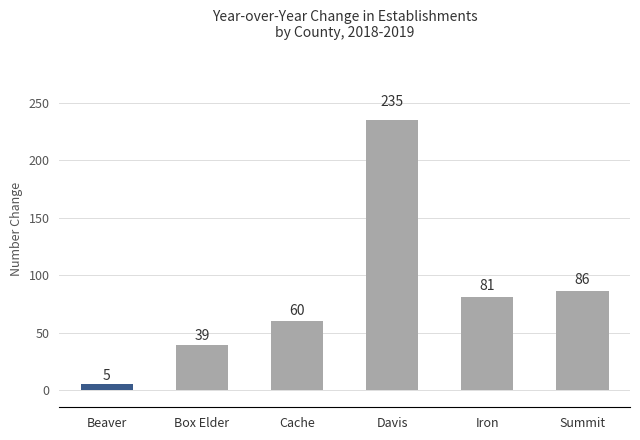

What is the label of the 6th bar from the left?

Summit